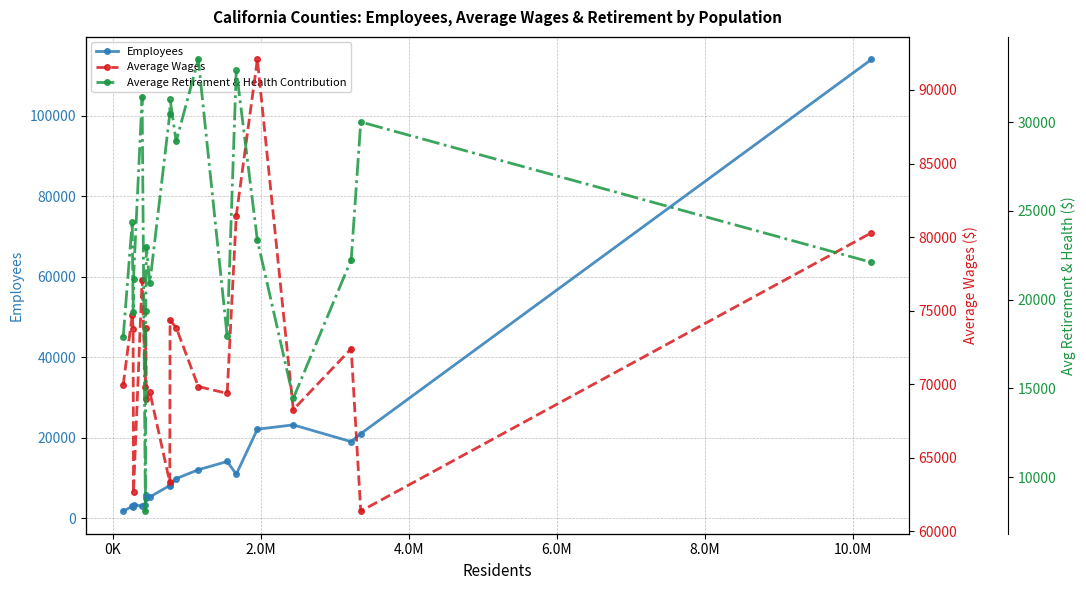

What is the difference between the second highest and minimum values in the Average Wages series?

20072.2